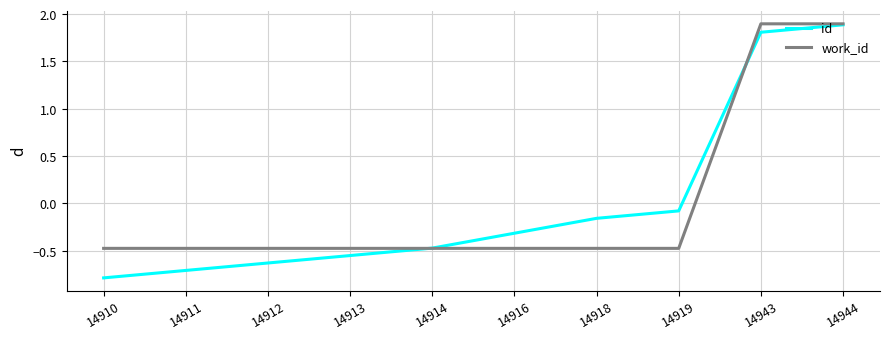

How many series are shown in this chart?

2